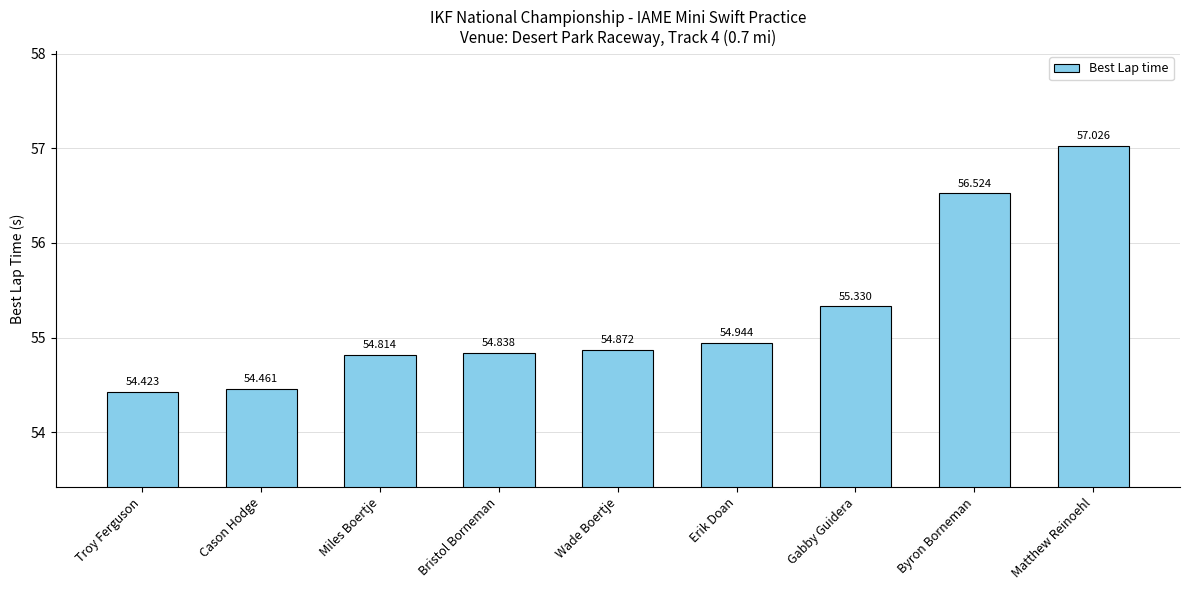

What is the value of the 1st bar from the left?

54.4